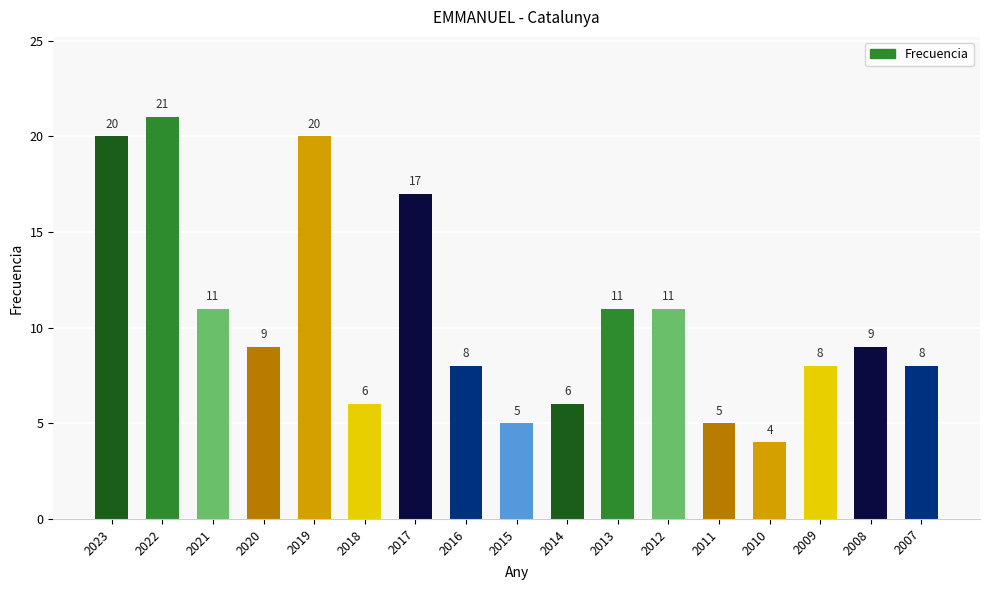

What is the difference between the values at 2007 and 2010?

4